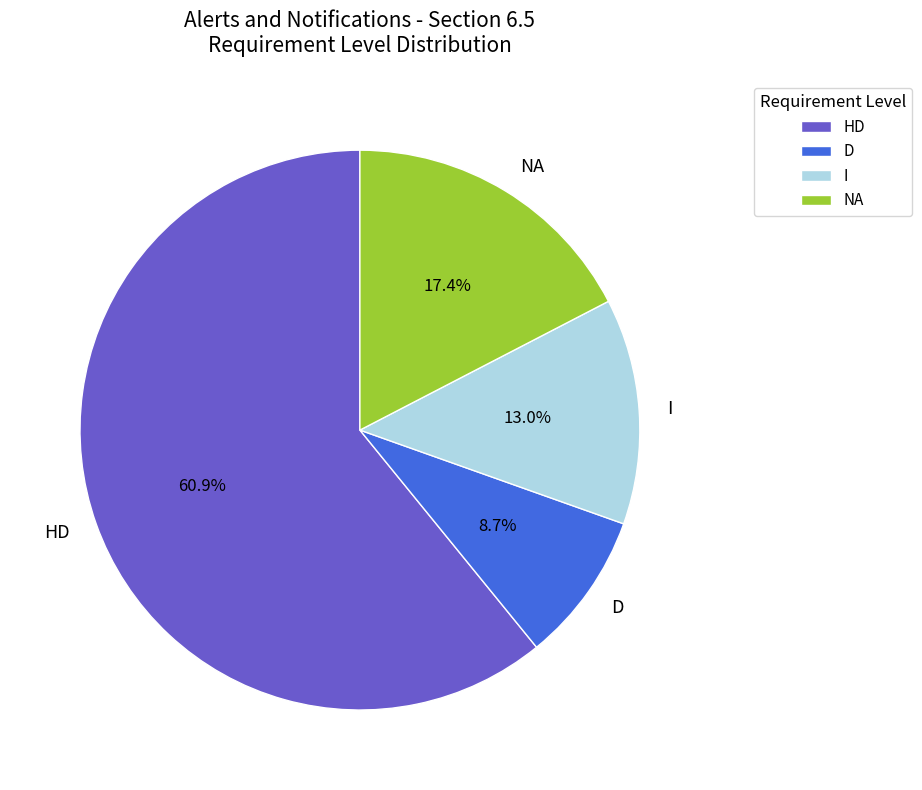

Do D and NA together represent more than half of the pie?

No